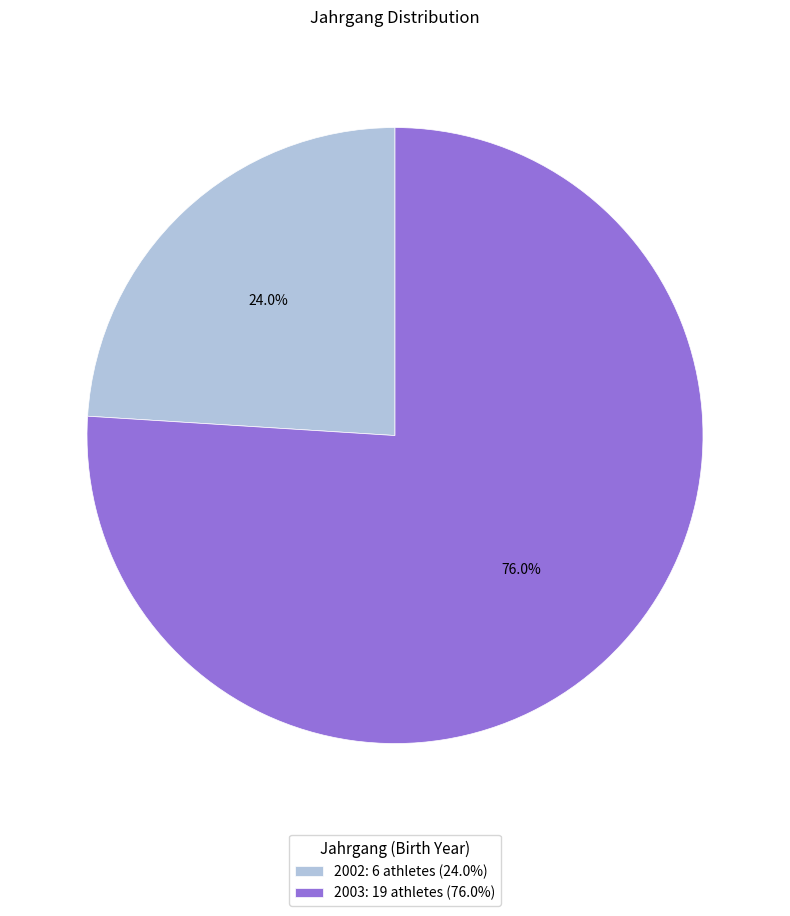

What percentage do 2003 and 2002 together represent?

100.0%